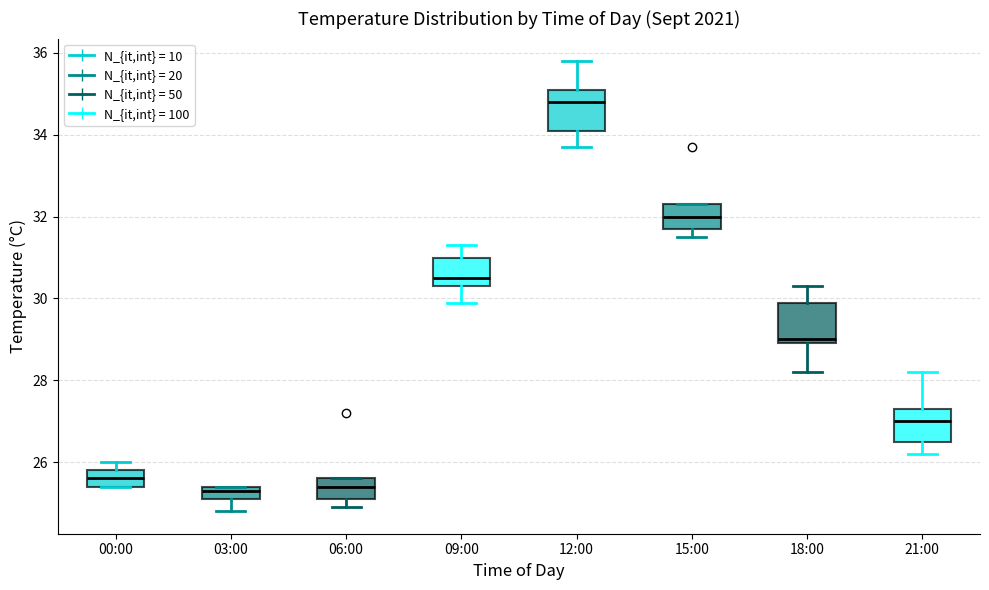

Where is the upper edge of the box for 00:00 on the y-axis? The values are not printed on the chart, so give them approximately, as read against the axis.

25.8